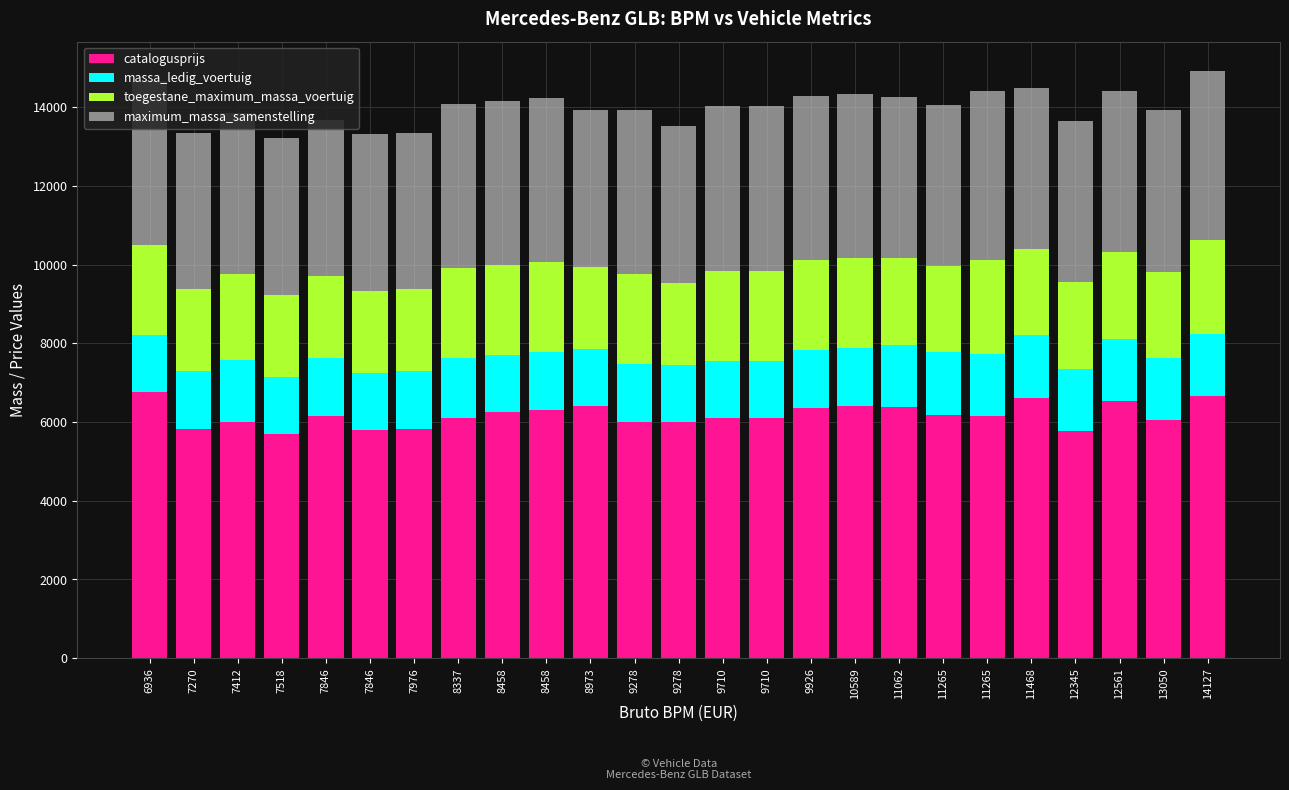

The maximum_massa_samenstelling series shows 1614.3 at 11062. True or false?

False